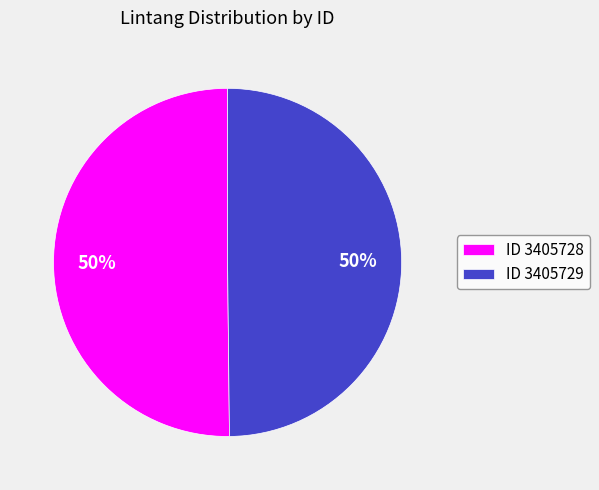

How many slices are in this pie chart?

2